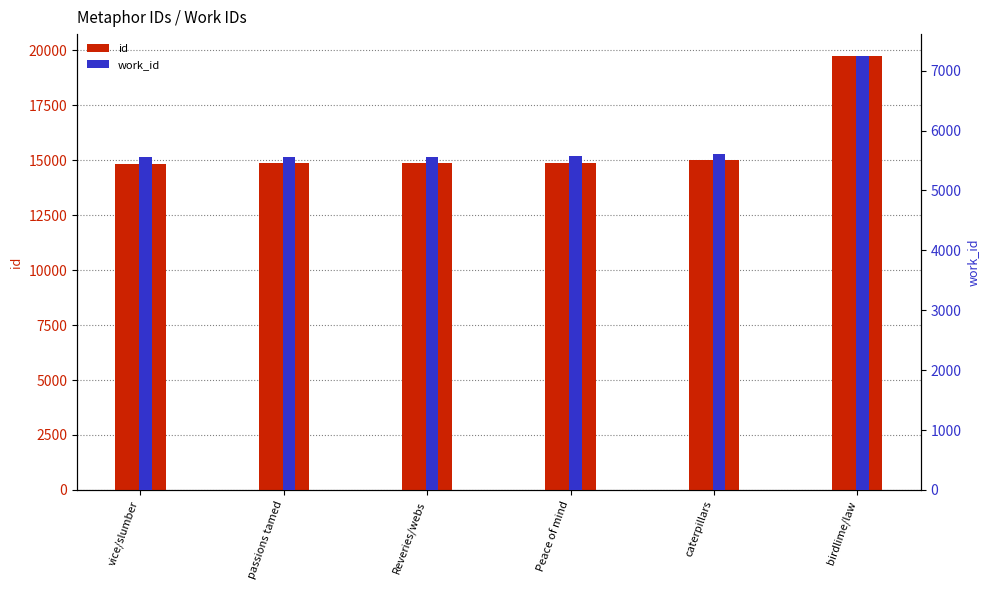

Reading left to right, transcribe all the data shown in this chart.

id: 14846	14855	14873	14877	15026	19747
work_id: 5558	5560	5565	5568	5615	7247